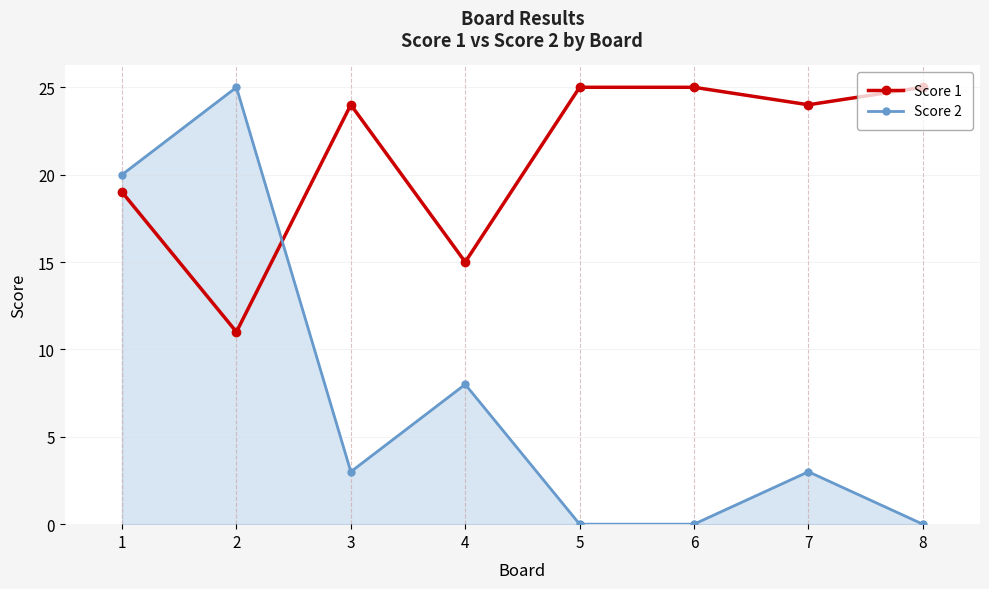

What is the total value across all series at 1?

39